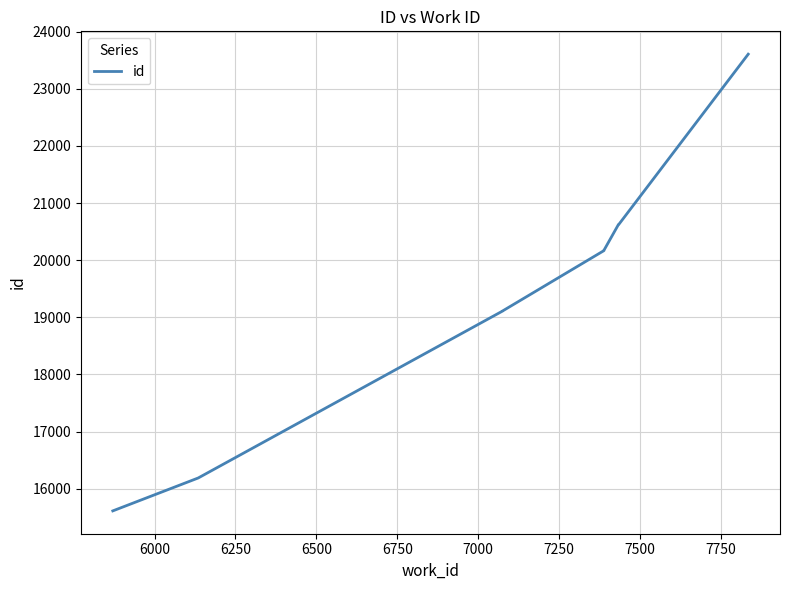

What is the difference between the maximum and second lowest values?

7419